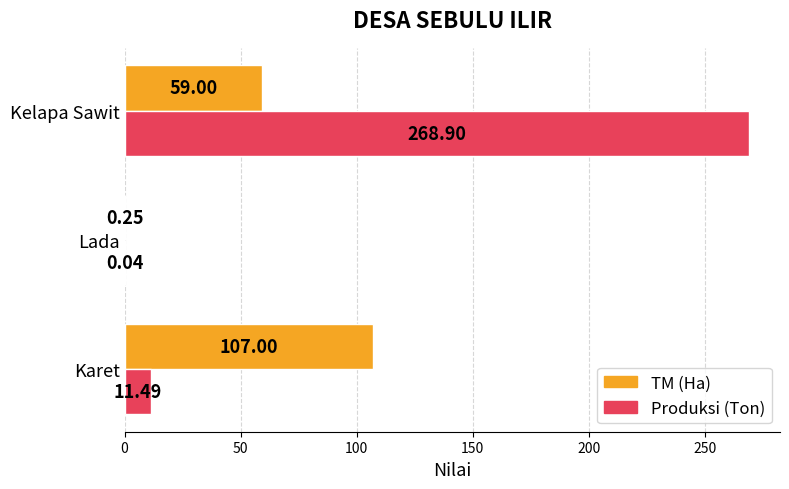

At which category is the sum across all series the highest?

Kelapa Sawit